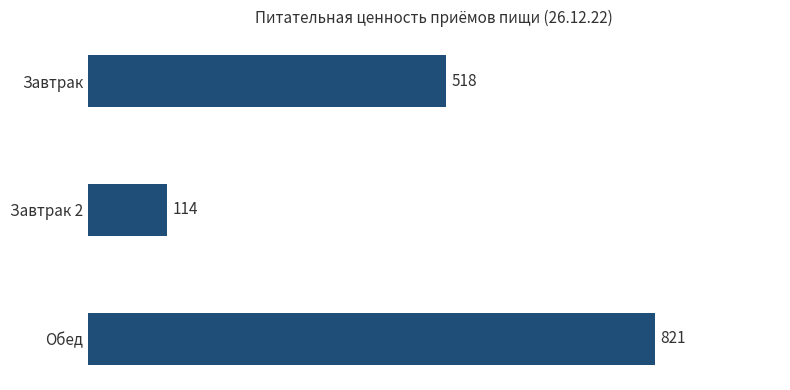

The chart shows a value of 114.0 at Завтрак 2. True or false?

True